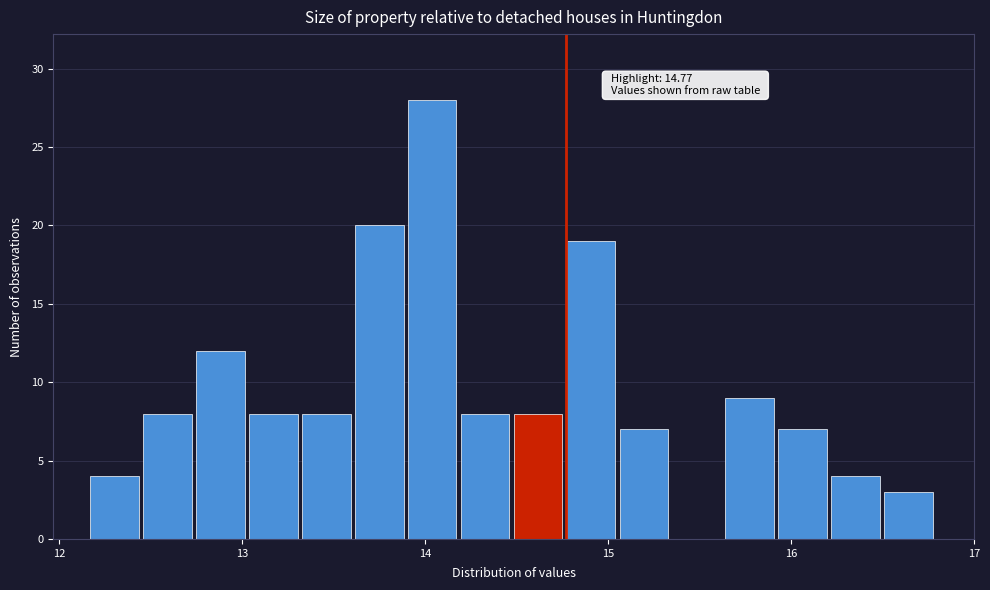

Read against the x-axis, roughly where is the centre of the tallest bar?

14.0